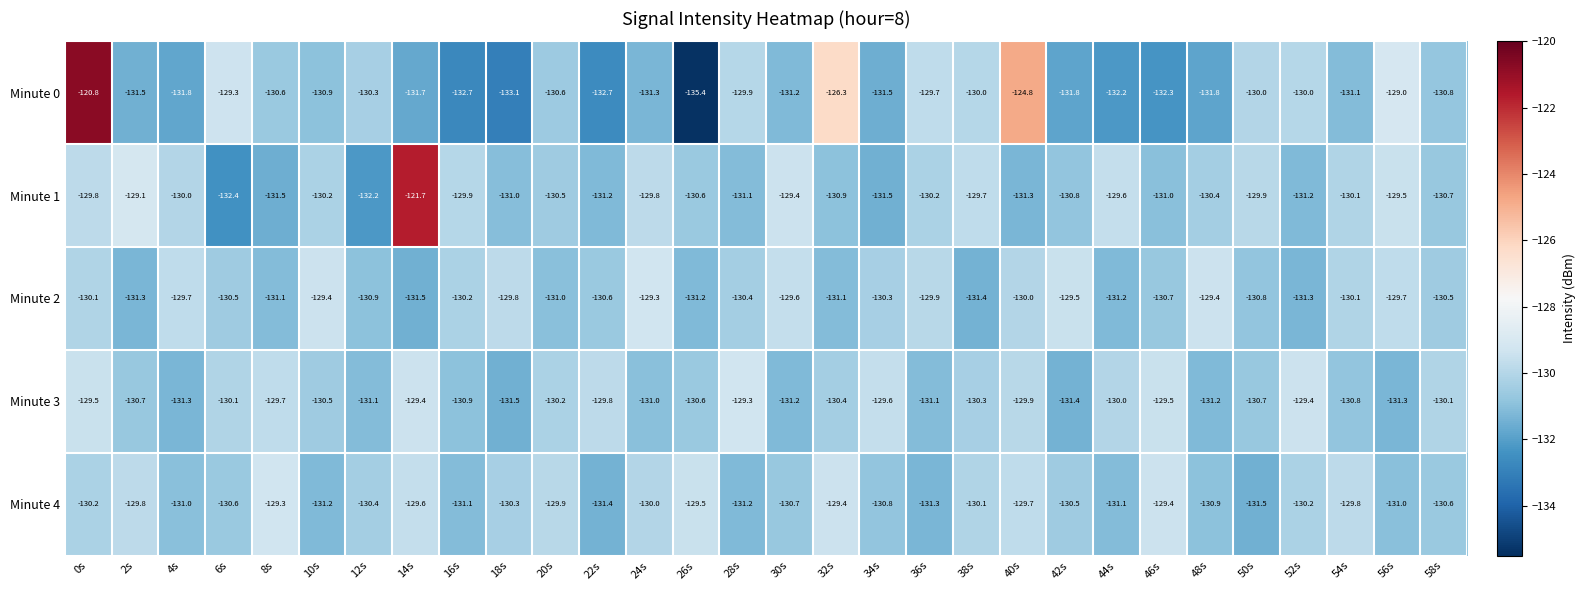

Between 26s and 48s, which series saw the biggest shift?

Minute 0